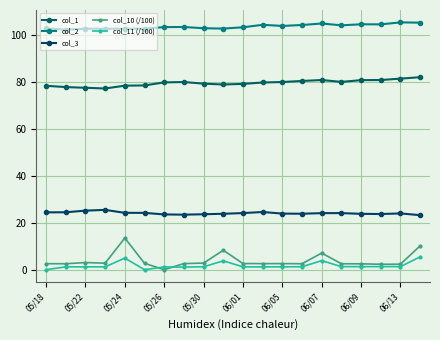

What is the average value of the col_10 (/100) series?

3.9